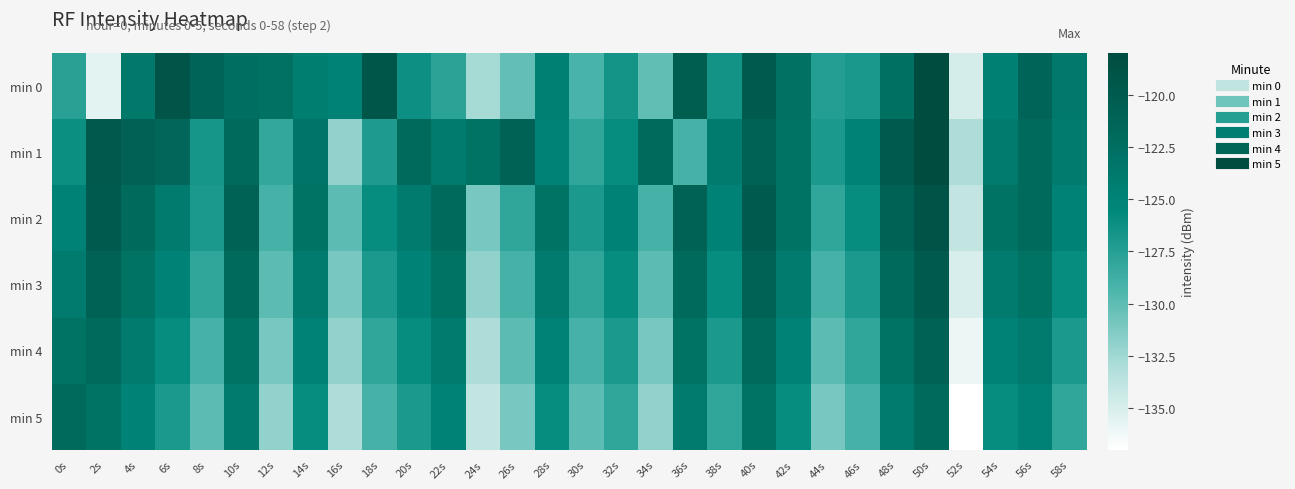

Rank the series at 24s from lowest to highest value.

min 5, min 4, min 0, min 3, min 2, min 1